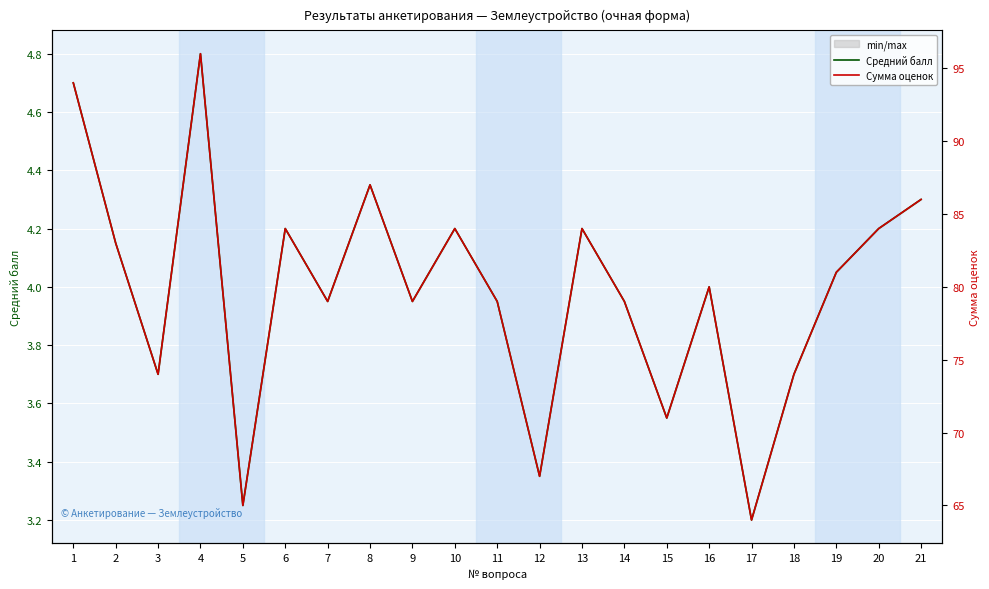

What are all the series names shown in the legend?

Средний балл, Сумма оценок